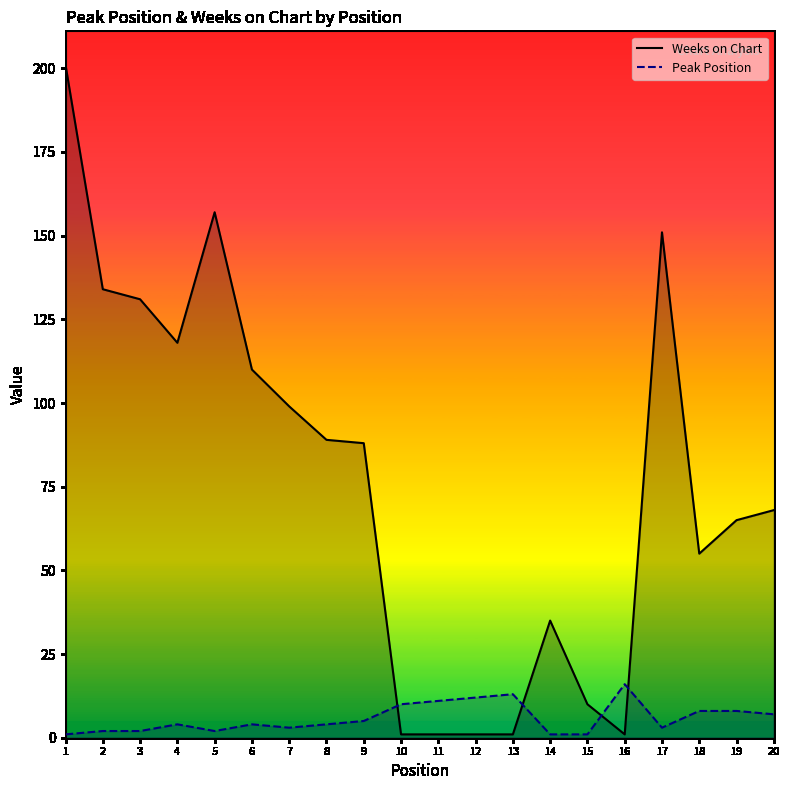

What is the difference between the highest and lowest values at 4?

114